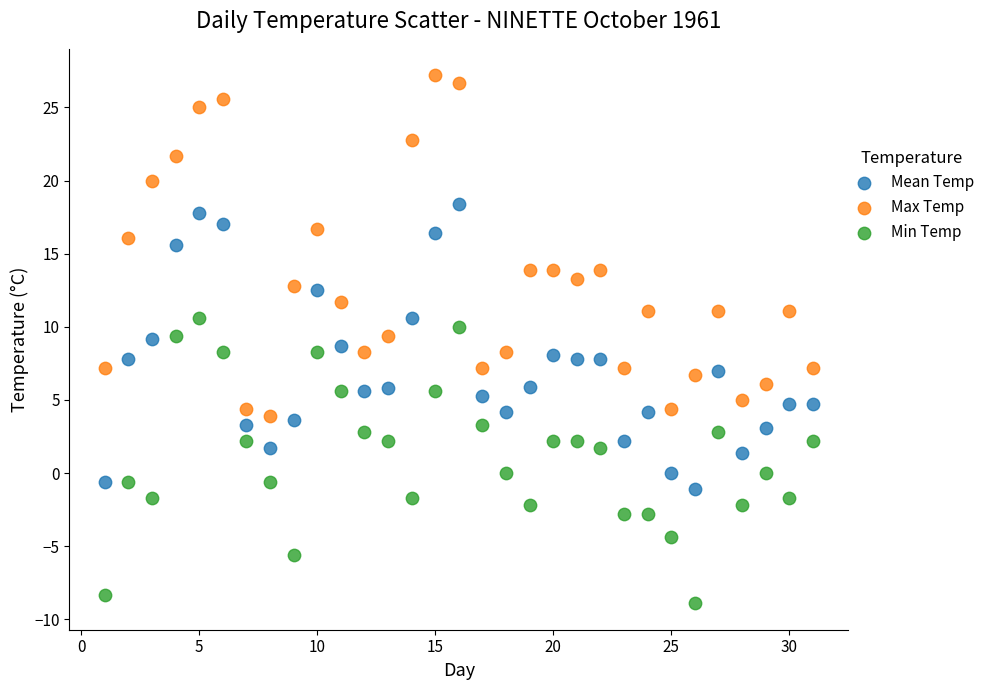

In the Max Temp series, what Y value is closest to 15?

13.9